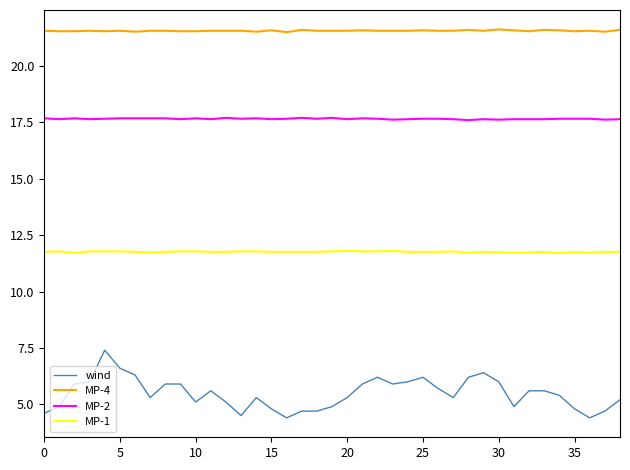

List the series in order of their peak value, lowest first.

wind, MP-1, MP-2, MP-4